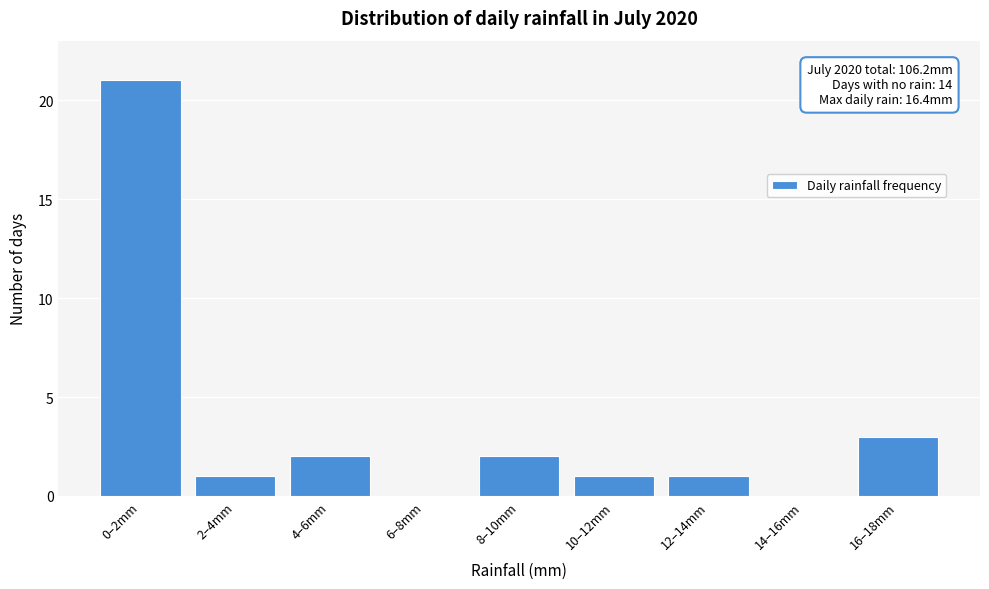

Reading left to right, what are all the values shown in this chart?

0–2mm=21	2–4mm=1	4–6mm=2	6–8mm=0	8–10mm=2	10–12mm=1	12–14mm=1	14–16mm=0	16–18mm=3